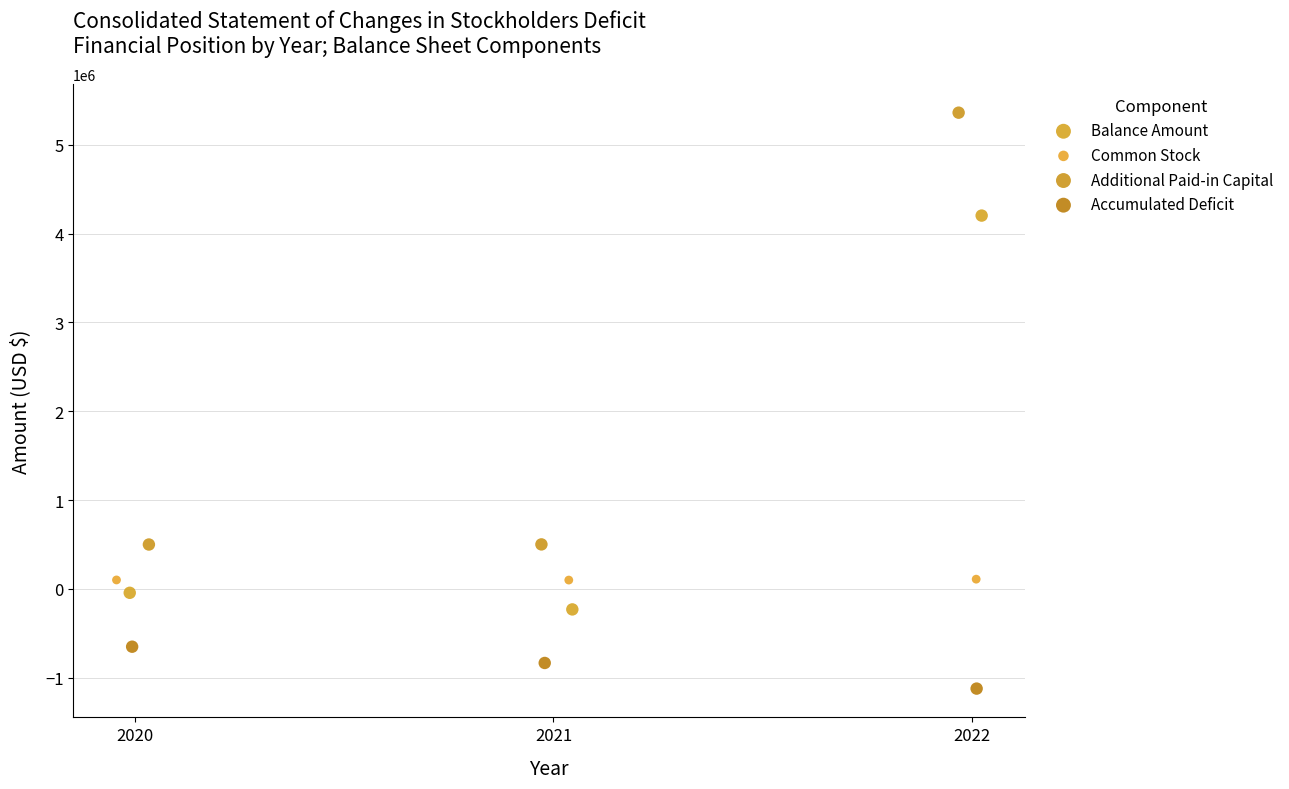

What are all the series names shown in the legend?

Balance Amount, Common Stock, Additional Paid-in Capital, Accumulated Deficit